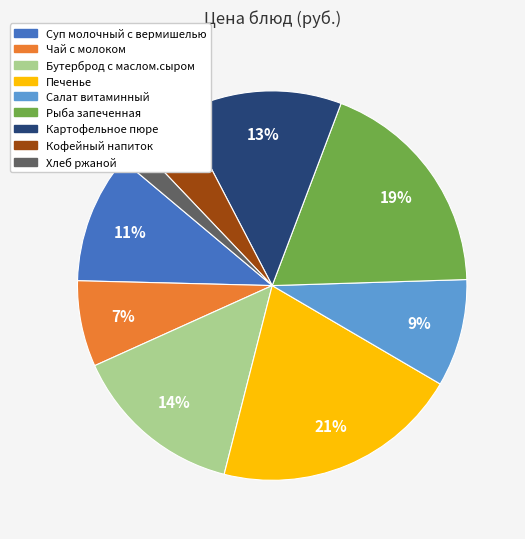

Is there a majority slice in this chart?

No